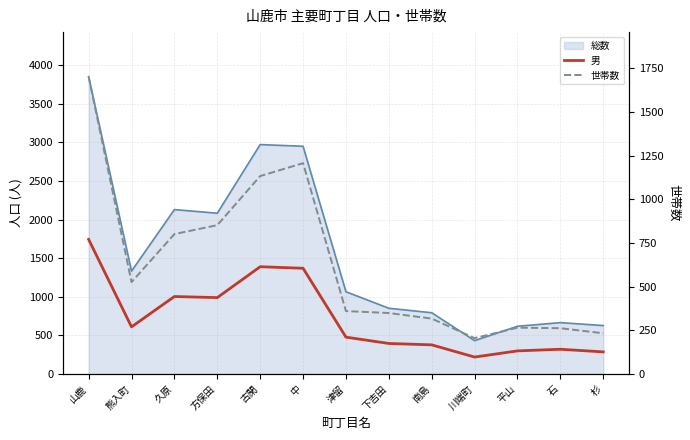

What is the difference between the highest and lowest values at 下吉田?

46